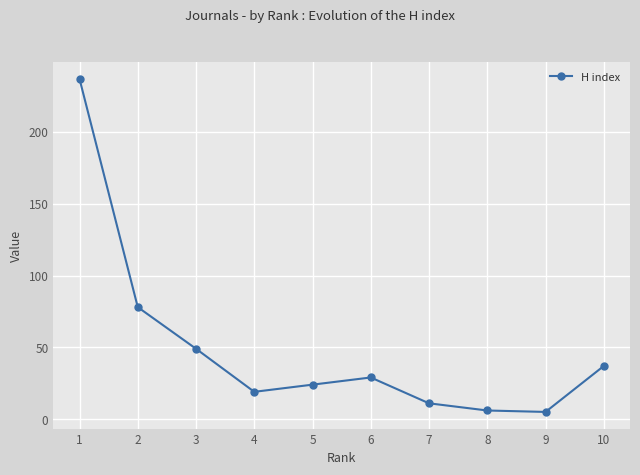

What is the maximum value shown in the chart?

237